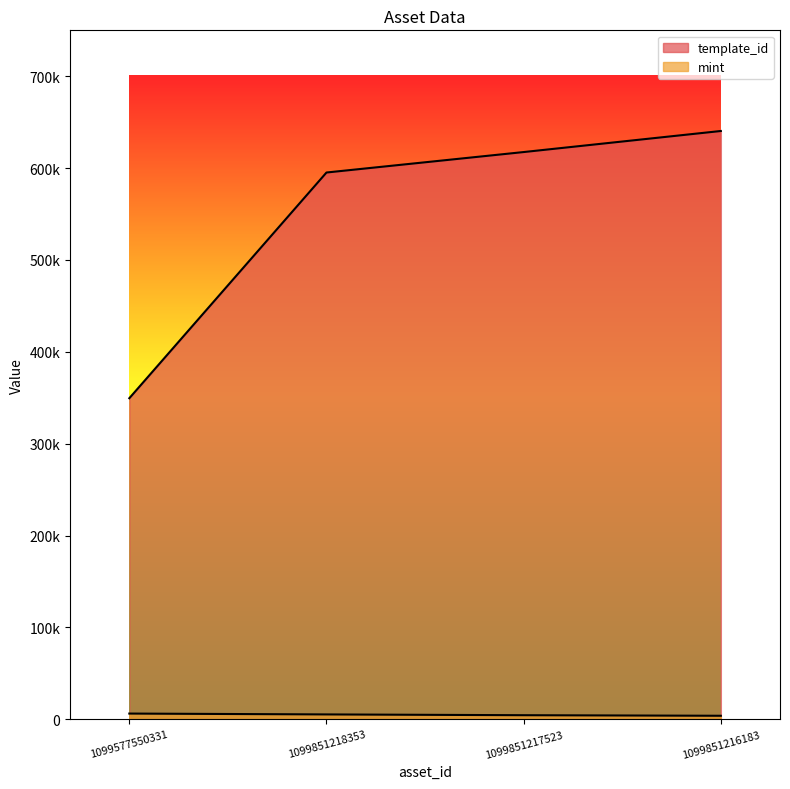

Between 1099851217523 and 1099577550331, which is larger?

1099851217523